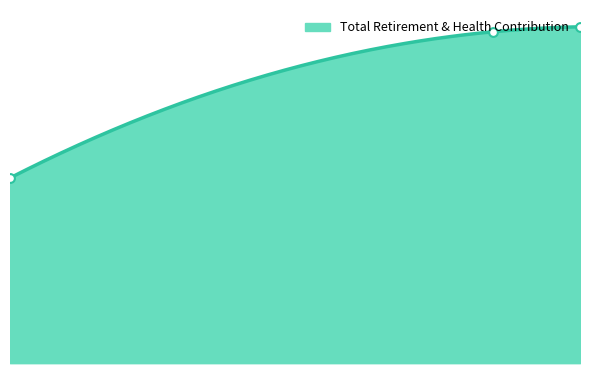

What is the ratio of the value at 65414.0 to the value at 82590.0?

0.6